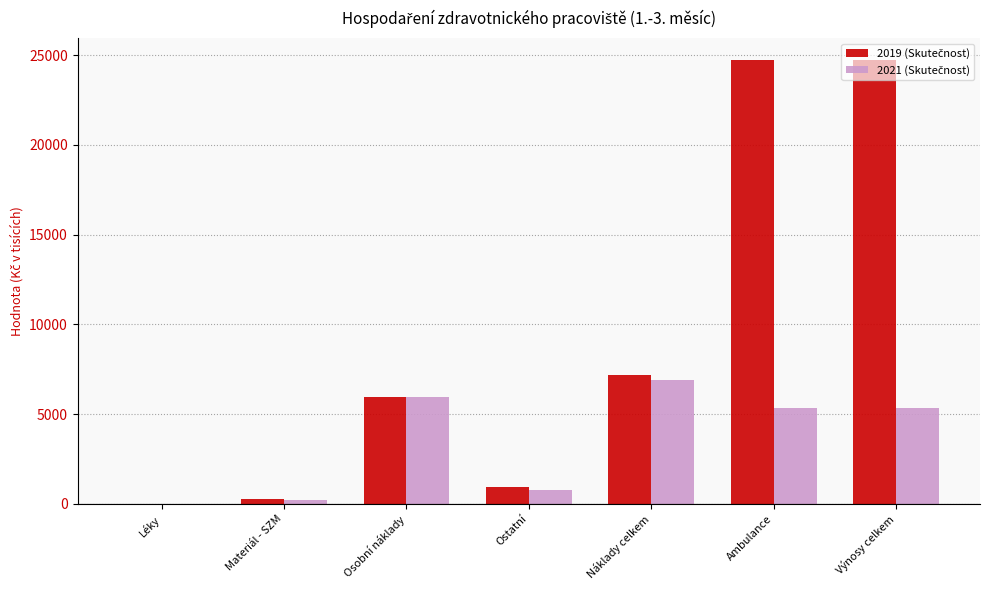

What is the maximum value shown in the chart?

24714.5